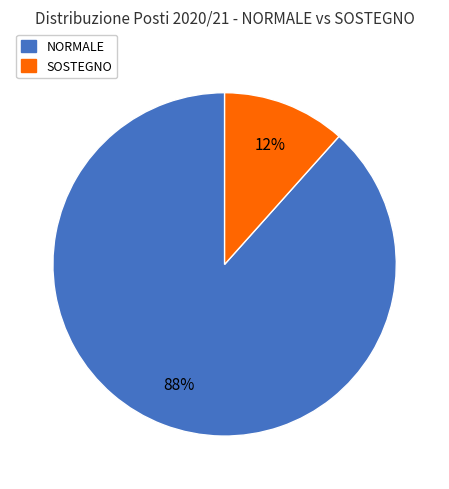

To the nearest percent, what portion does NORMALE represent?

88%